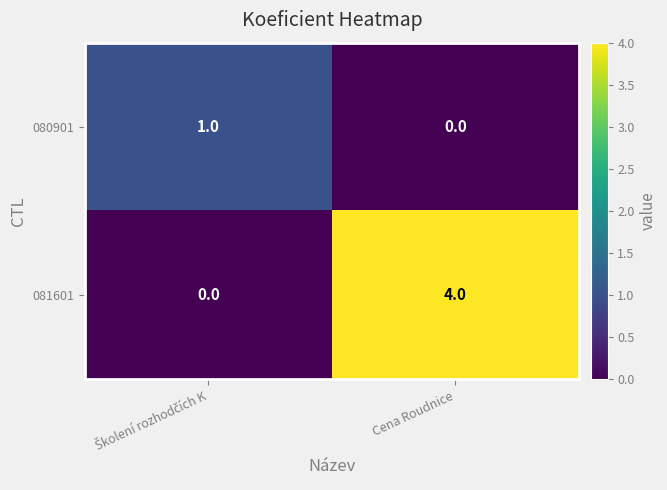

At which category is the sum across all series the highest?

Cena Roudnice